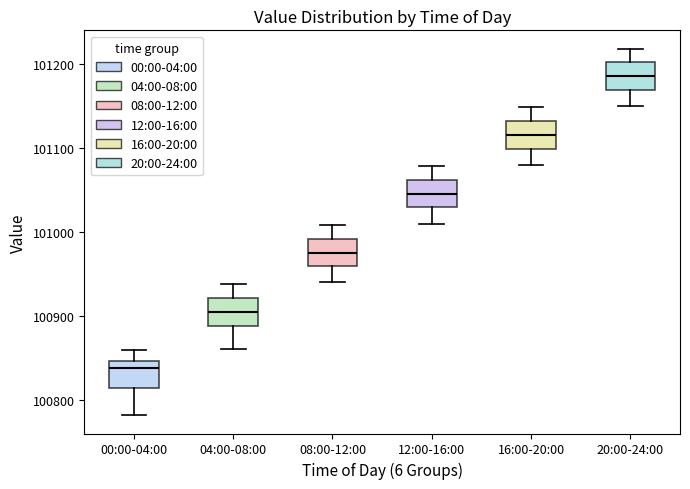

Reading left to right, read every box against the y-axis: the position of its median line, the range the box covers, and the ends of its whiskers. The values are not printed on the chart, so give them approximately, as read against the axis.

00:00-04:00: median 100840, box 100810 to 100850, whiskers 100780 to 100860
04:00-08:00: median 100900, box 100890 to 100920, whiskers 100860 to 100940
08:00-12:00: median 100980, box 100960 to 100990, whiskers 100940 to 101010
12:00-16:00: median 101050, box 101030 to 101060, whiskers 101010 to 101080
16:00-20:00: median 101120, box 101100 to 101130, whiskers 101080 to 101150
20:00-24:00: median 101190, box 101170 to 101200, whiskers 101150 to 101220